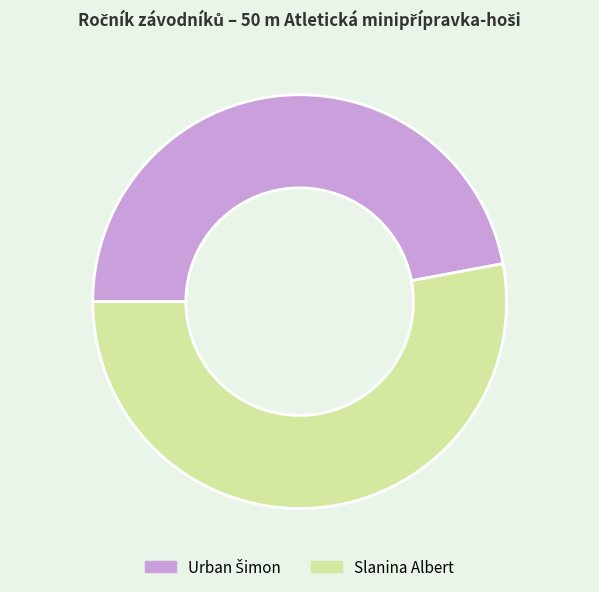

The Slanina Albert slice represents 53% of the pie. True or false?

True